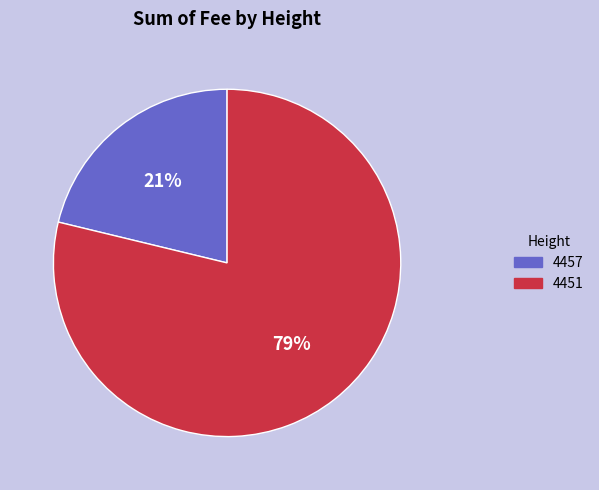

Does 4457 account for over 50% of the chart?

No